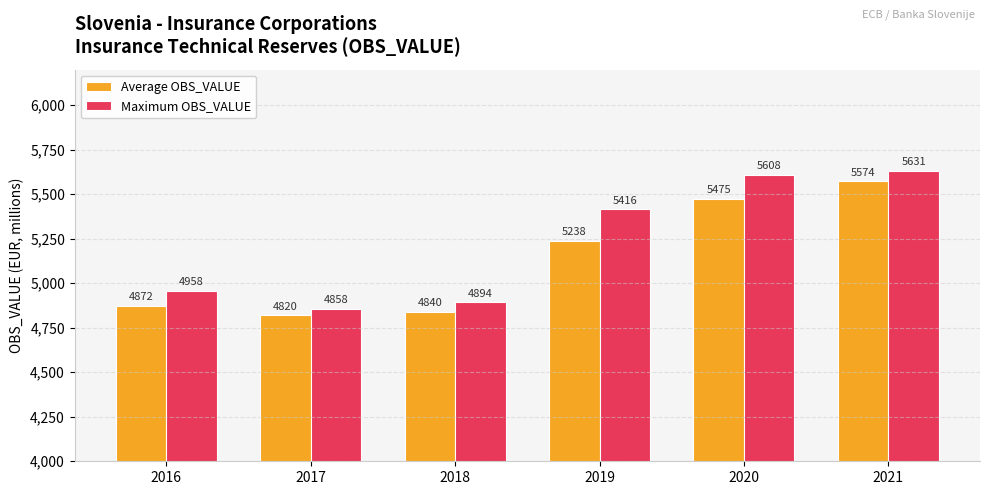

Between 2018 and 2020, which series saw the biggest shift?

Maximum OBS_VALUE